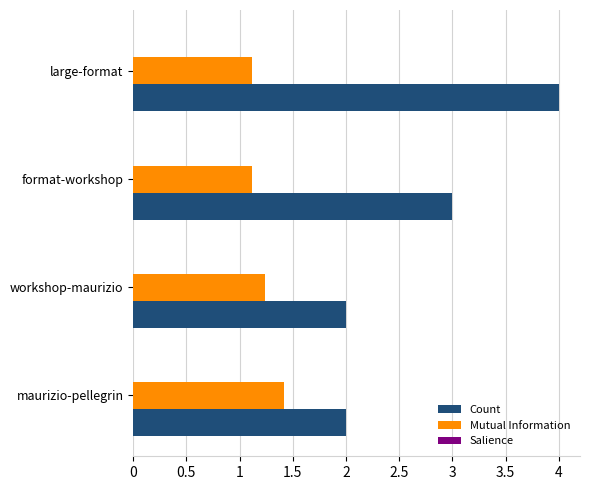

Count the number of data series in this chart.

2